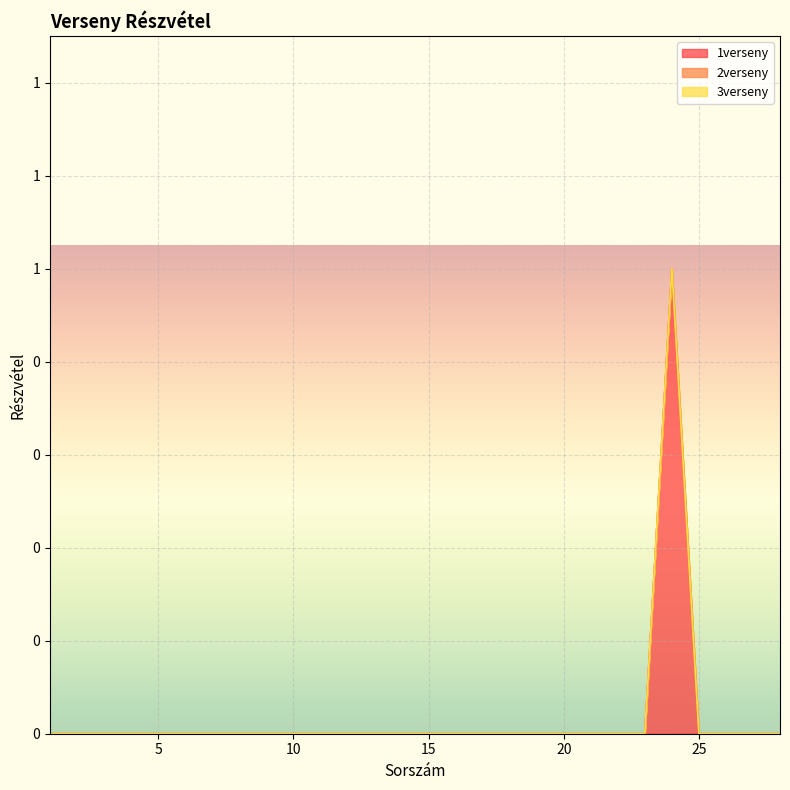

At which category does the chart reach its minimum across all series?

1